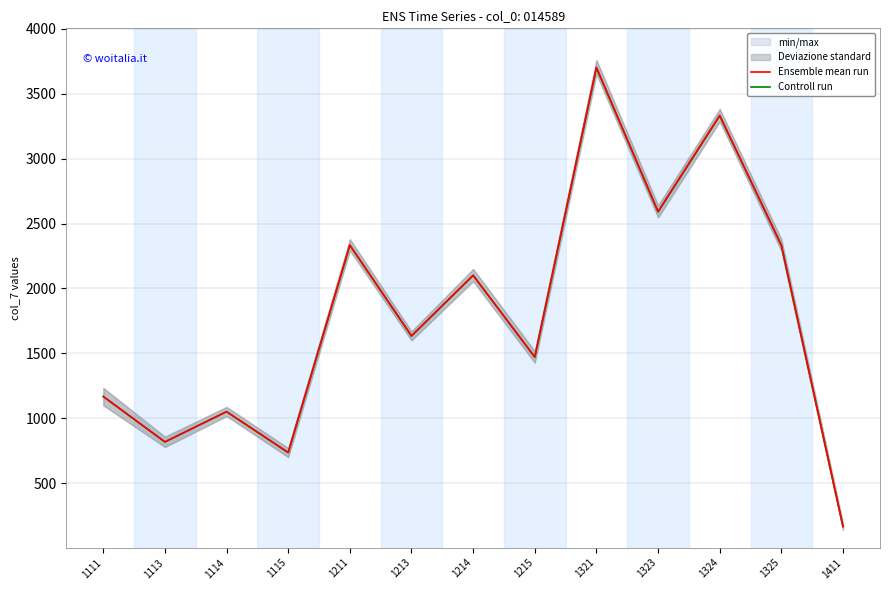

What is the difference between the maximum and minimum values in the Ensemble mean run series?

3539.0